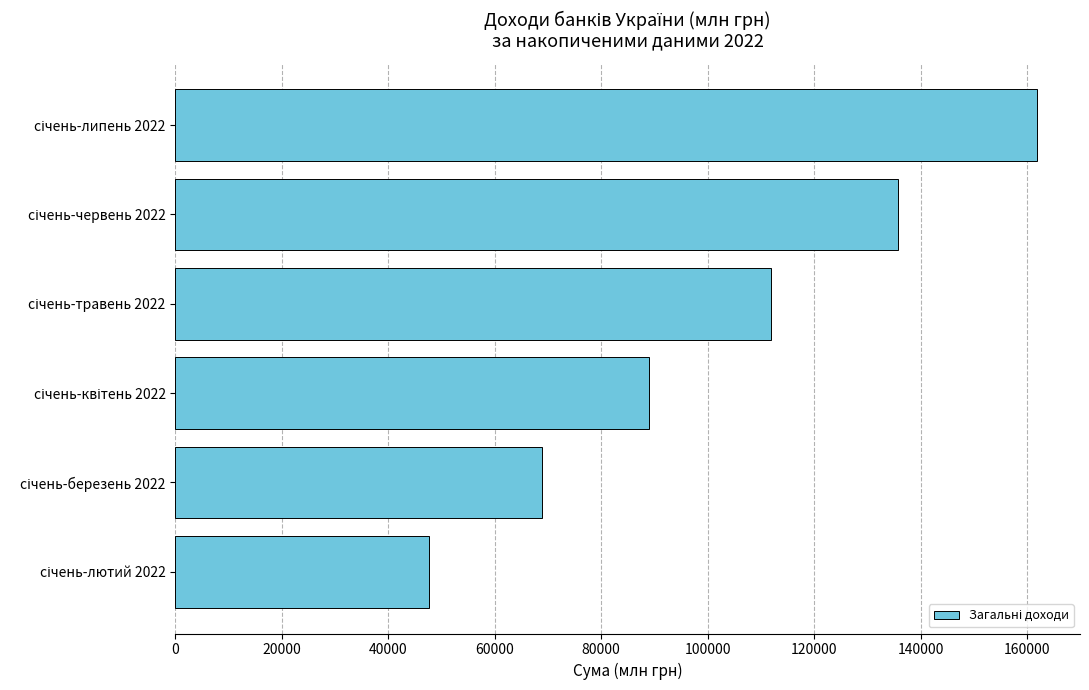

What is the sum of all values?

614998